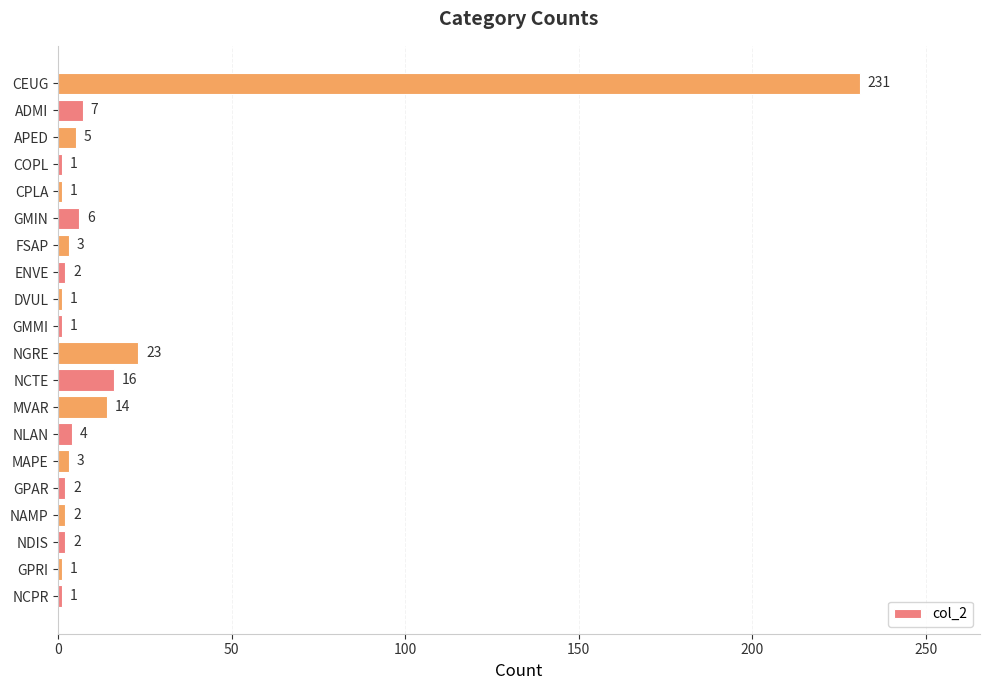

The value at CPLA is 1. True or false?

True